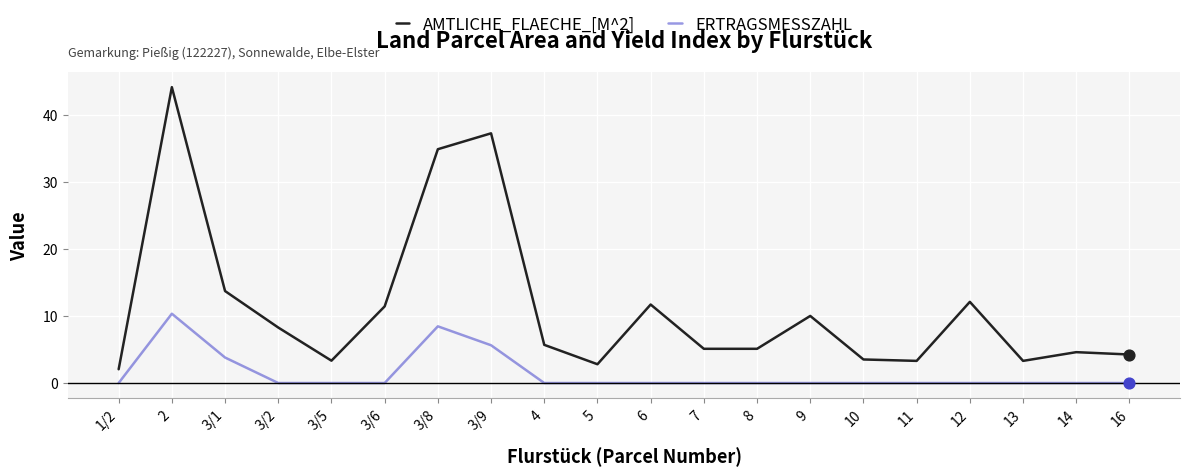

What is the total value across all series at 11?

3.3